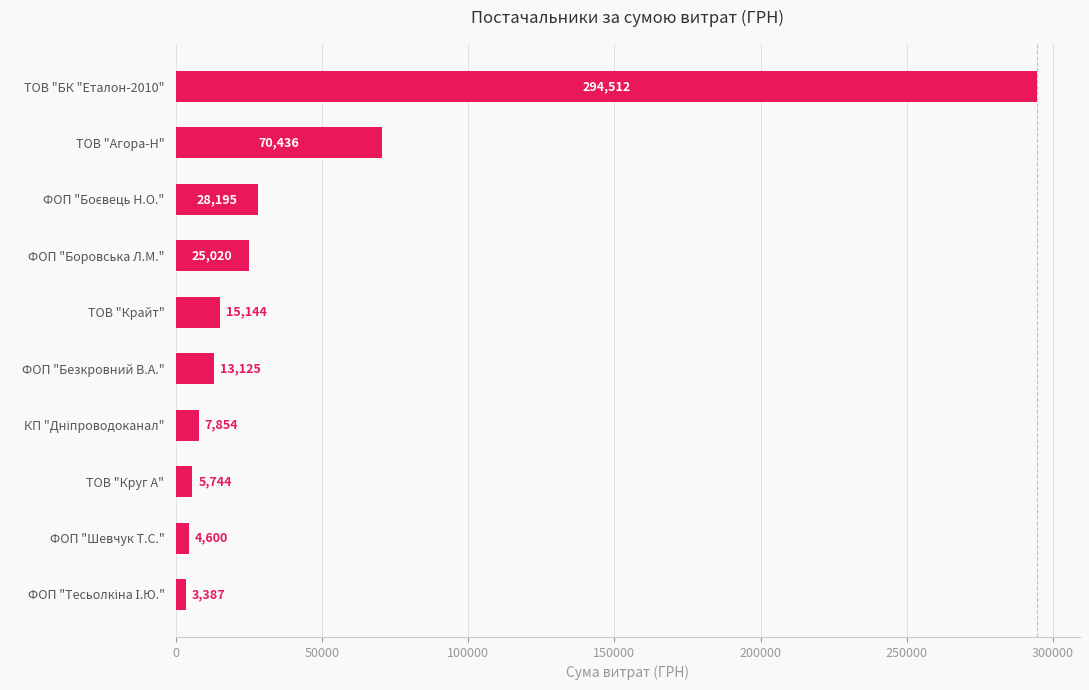

At which category does the chart reach its peak across all series?

ТОВ "БК "Еталон-2010"